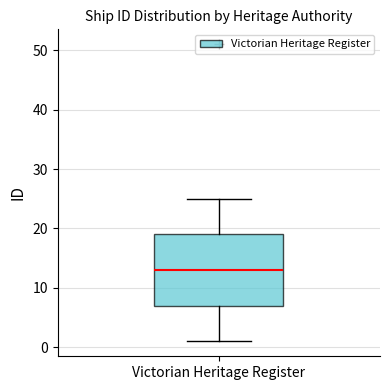

Read this box plot against the y-axis: the position of the median line, the range covered by the box, and the ends of both whiskers. The values are not printed on the chart, so give them approximately, as read against the axis.

median 13, box 7 to 19, whiskers 1 to 25